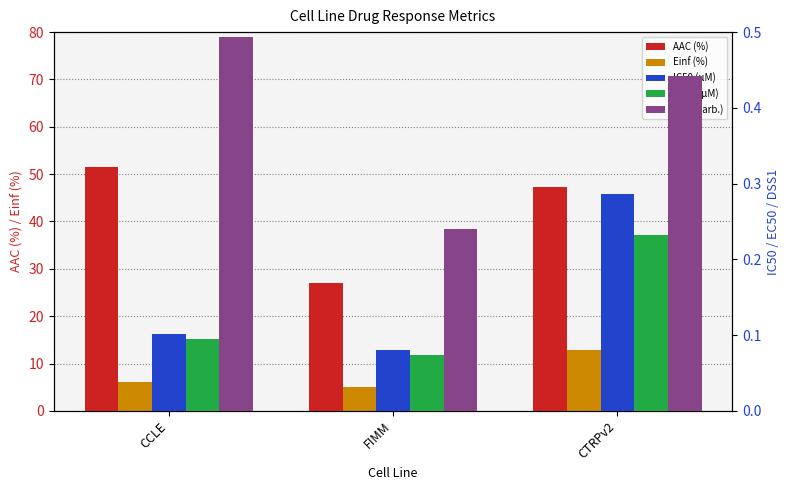

Which category has the lowest value across all series?

FIMM